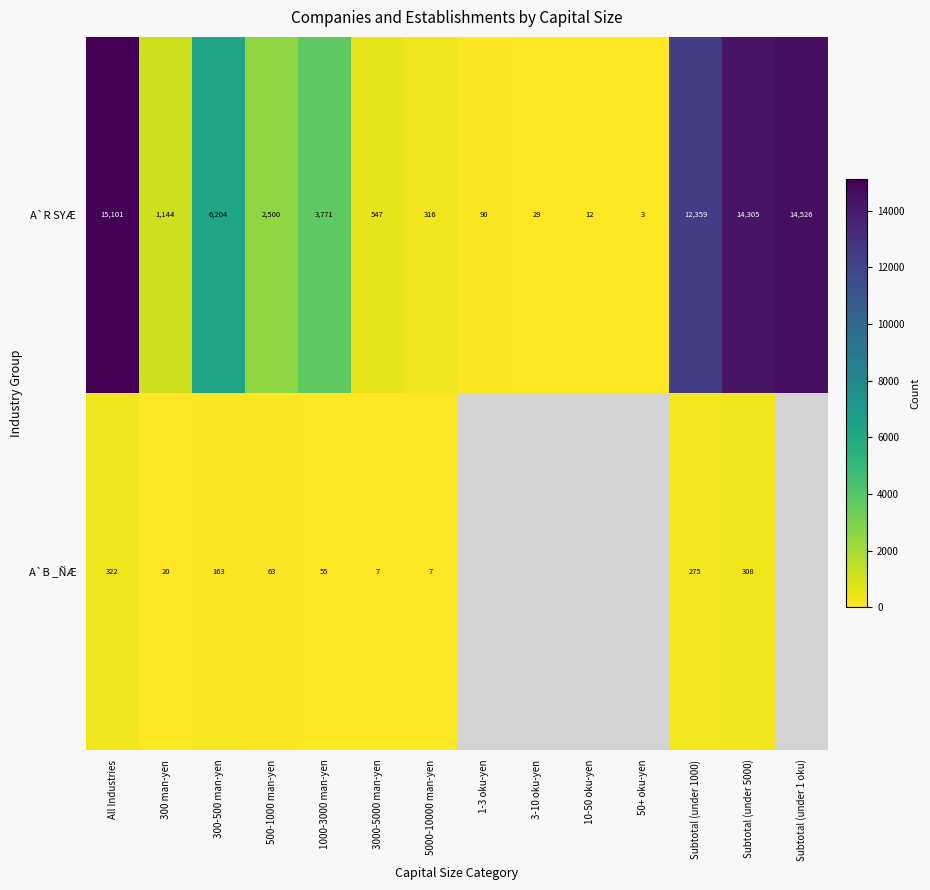

What is the difference between the highest and lowest values at All Industries?

14779